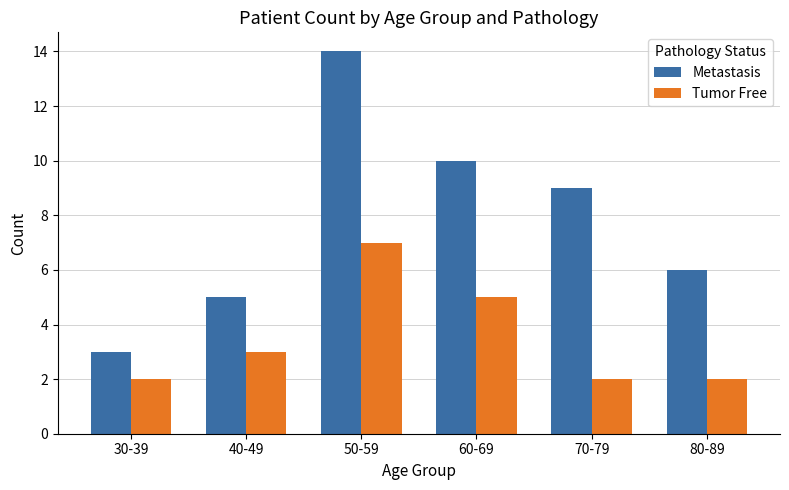

Which series has the widest spread of values?

Metastasis